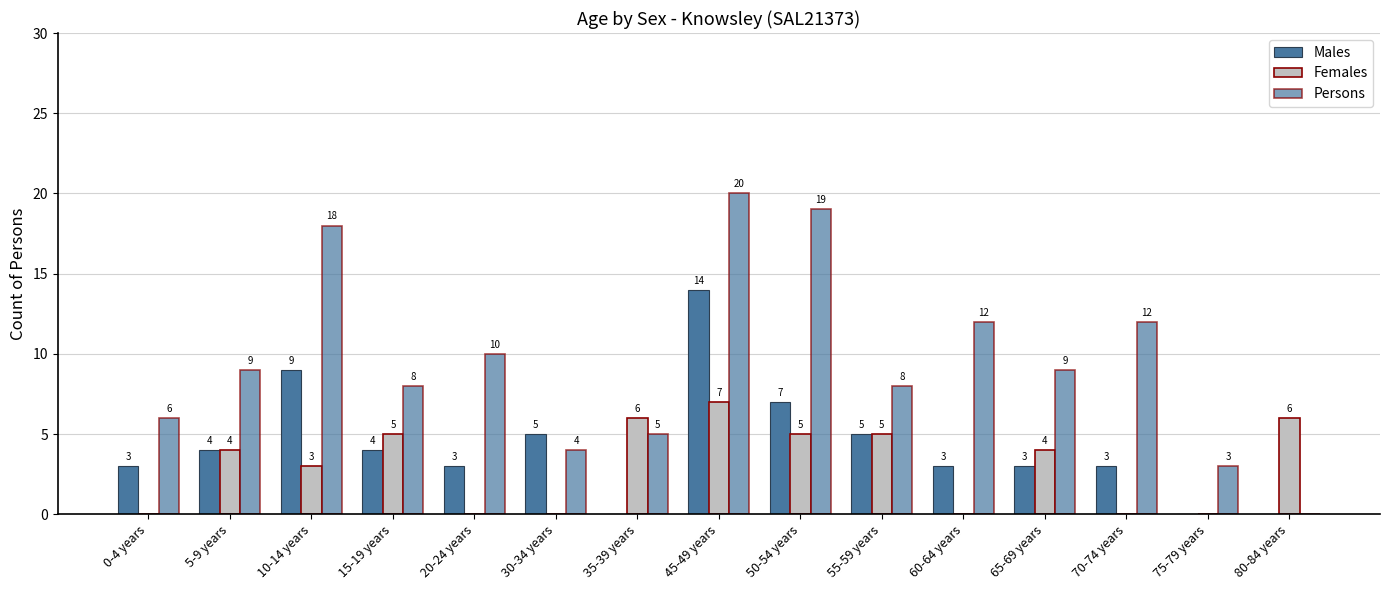

At which category is the sum across all series the highest?

45-49 years